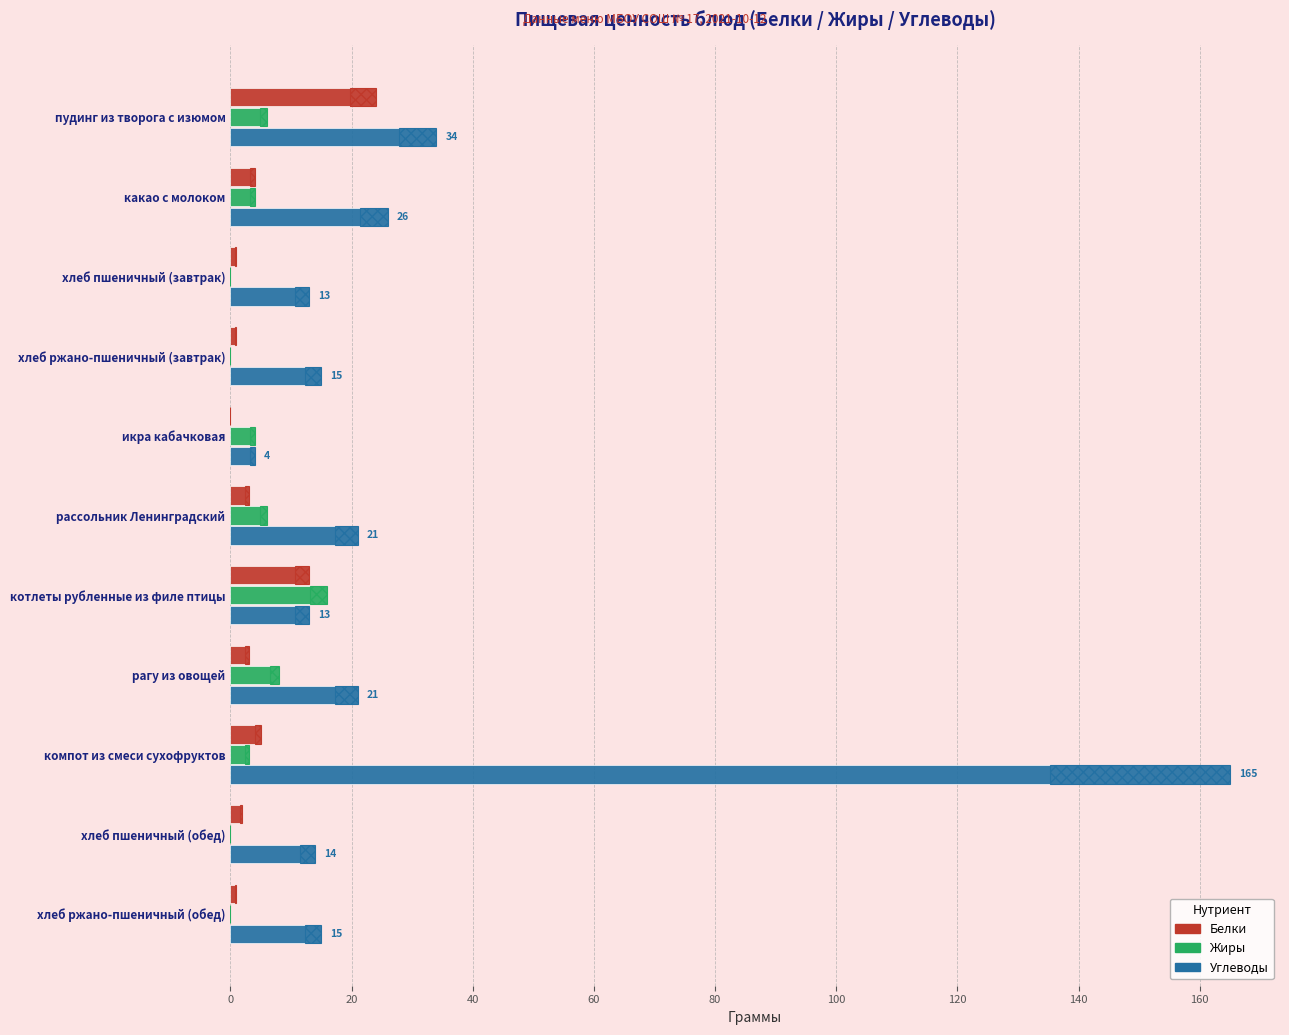

What is the total value across all series at компот из смеси сухофруктов?

173